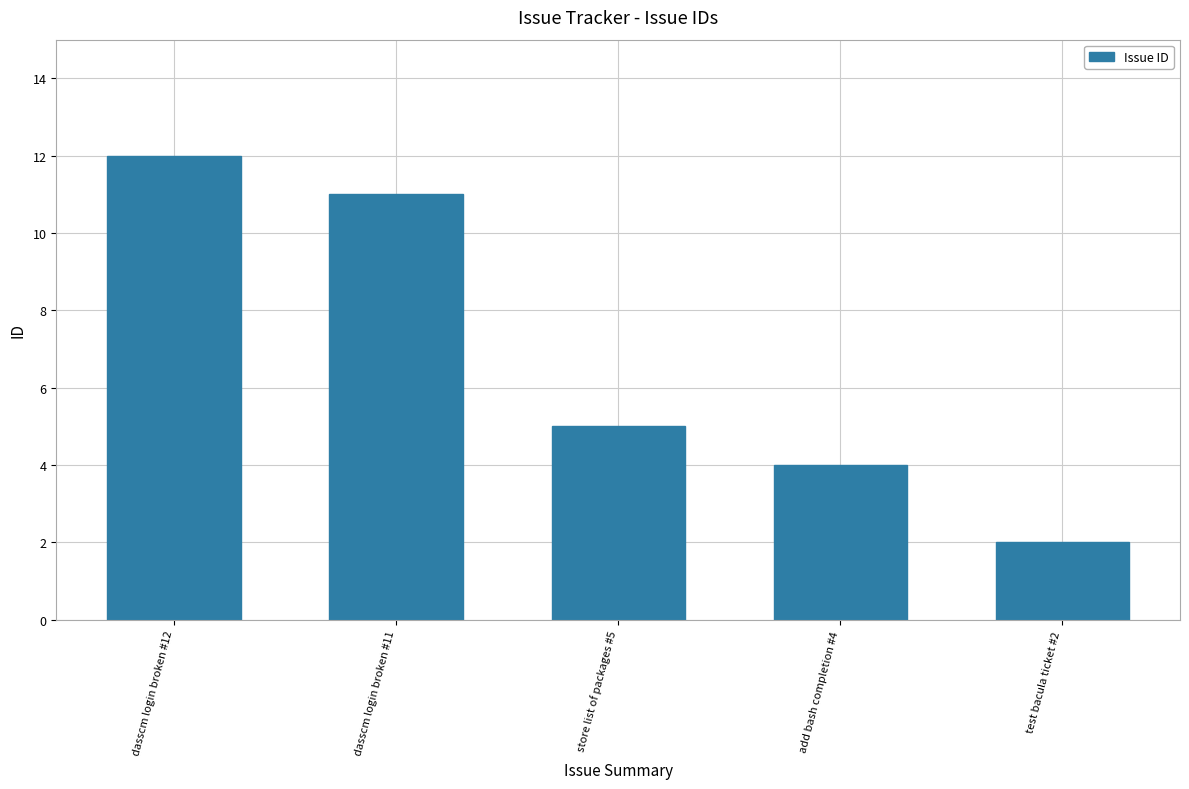

How many values are below 5?

2